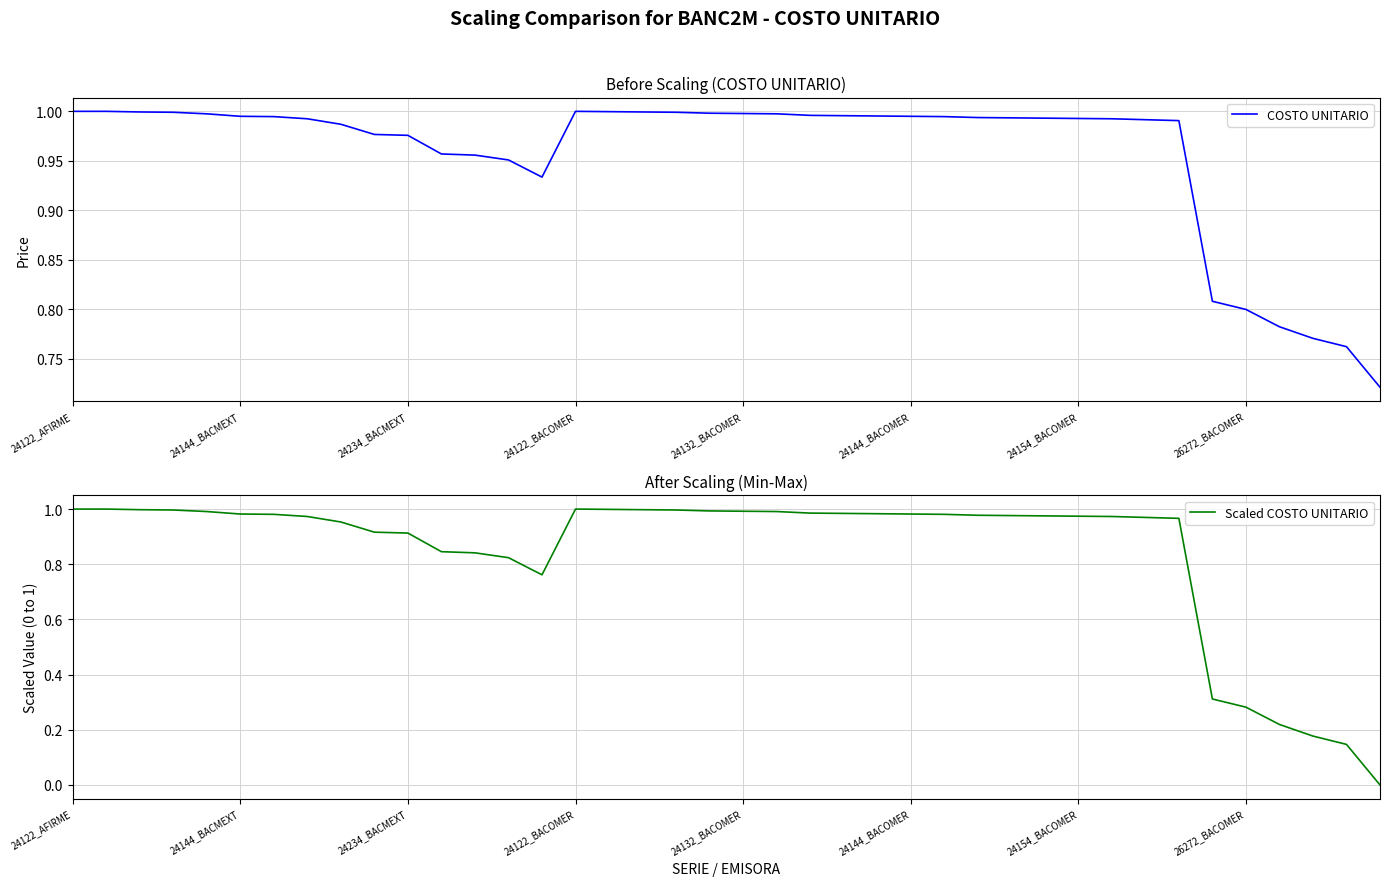

List the series in order of their peak value, highest first.

COSTO UNITARIO, Scaled COSTO UNITARIO